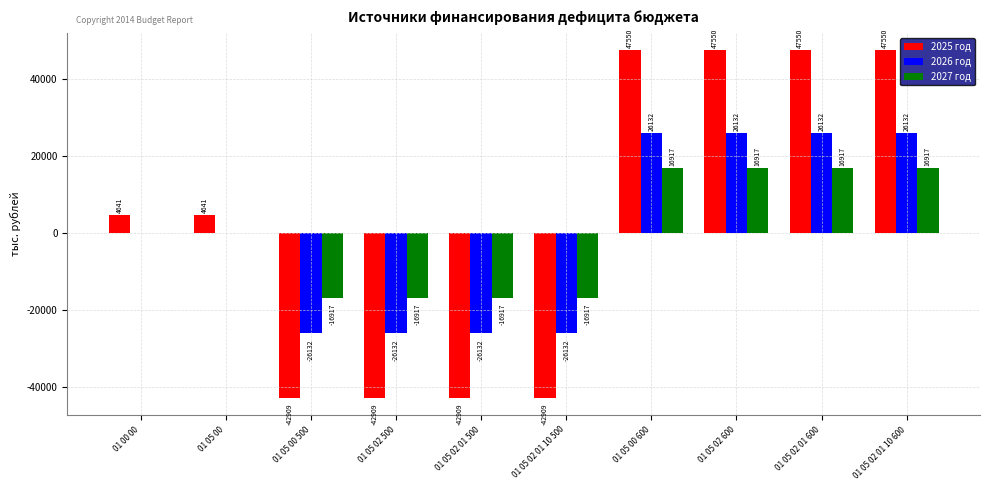

What is the maximum value shown in the chart?

47549.9